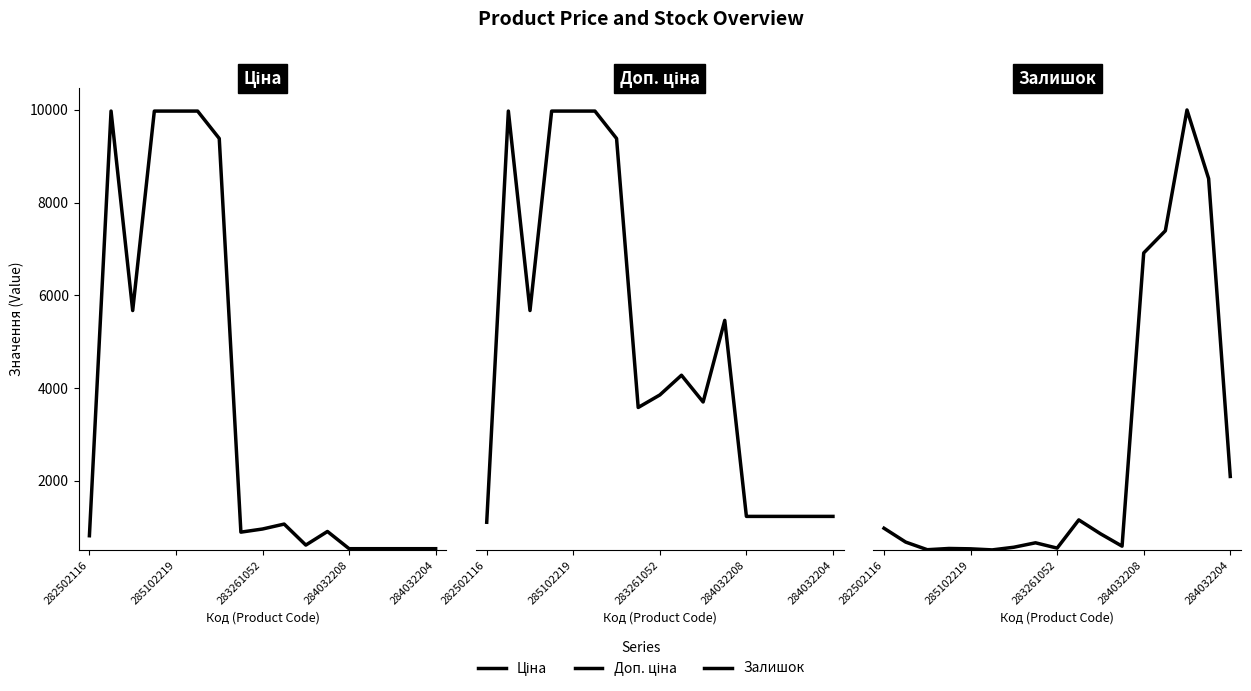

Which label corresponds to the largest value in the chart?

285102219